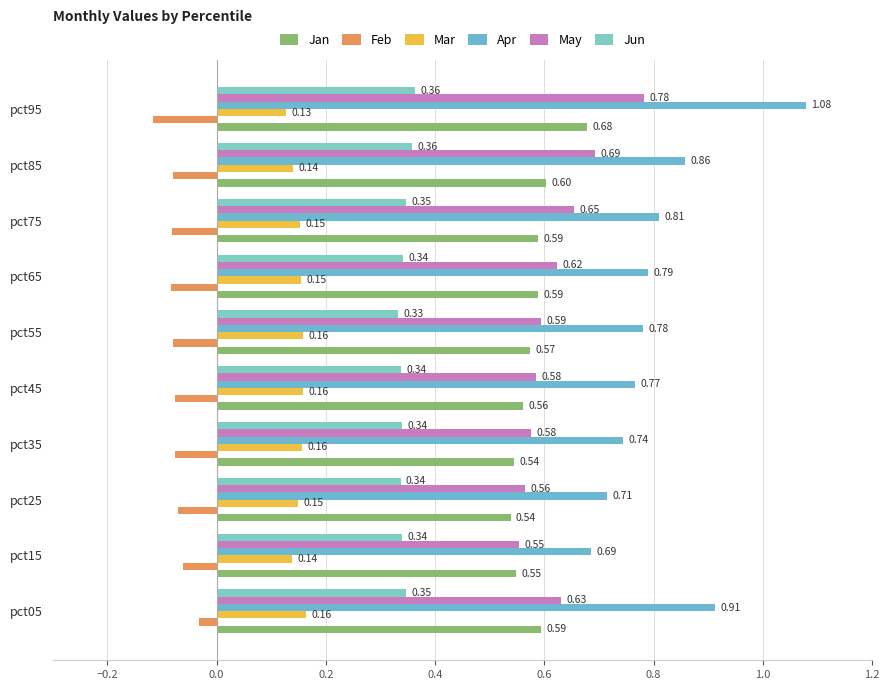

How many series are shown in this chart?

6